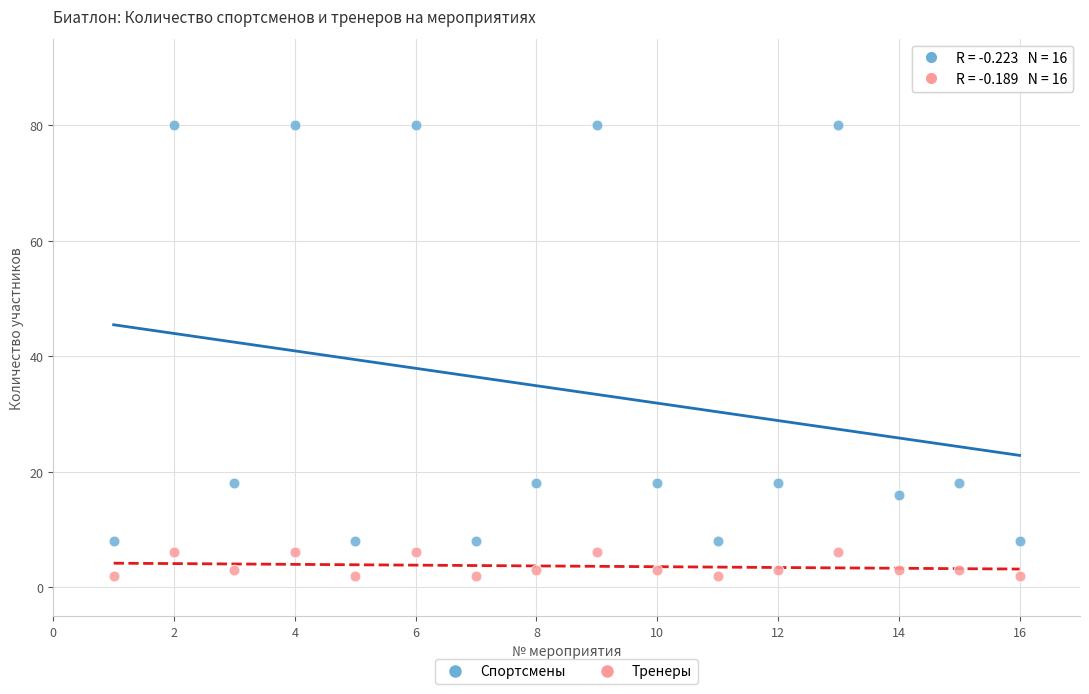

Across all data points, what is the range of Y values (max minus min)?

78